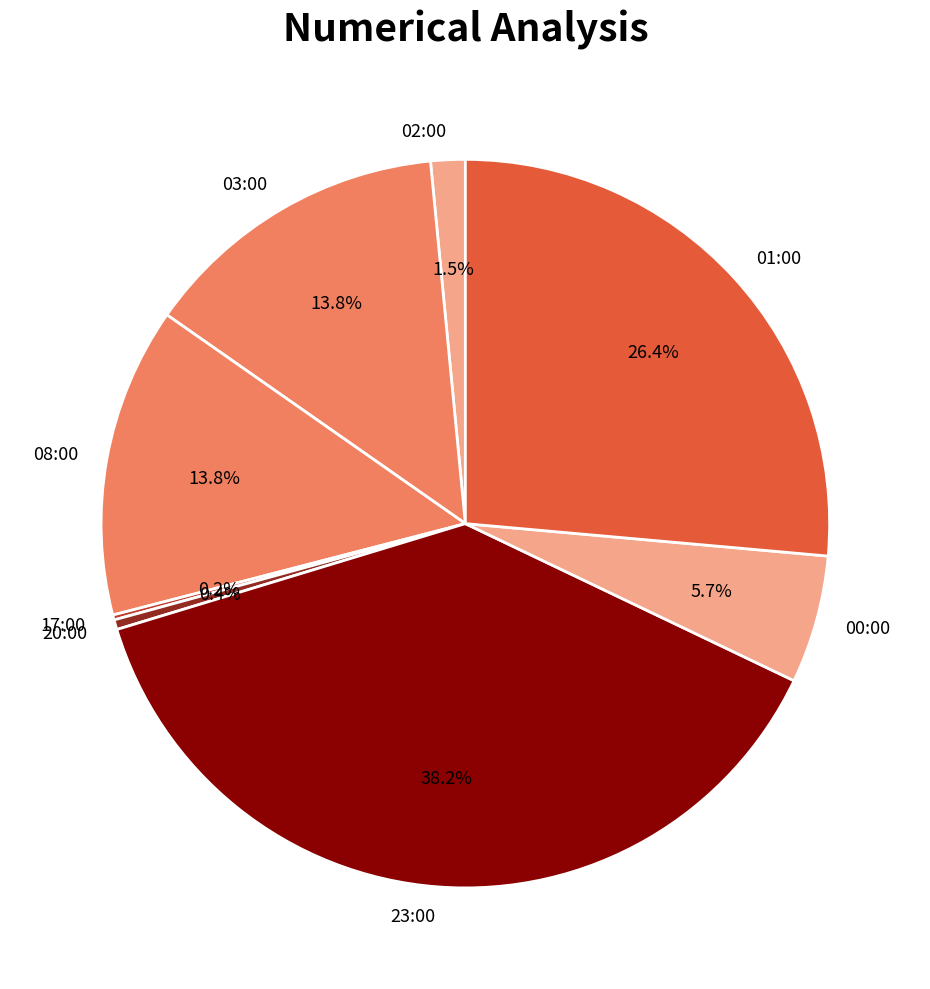

What is the ratio of the value at 02:00 to the value at 20:00?

3.5